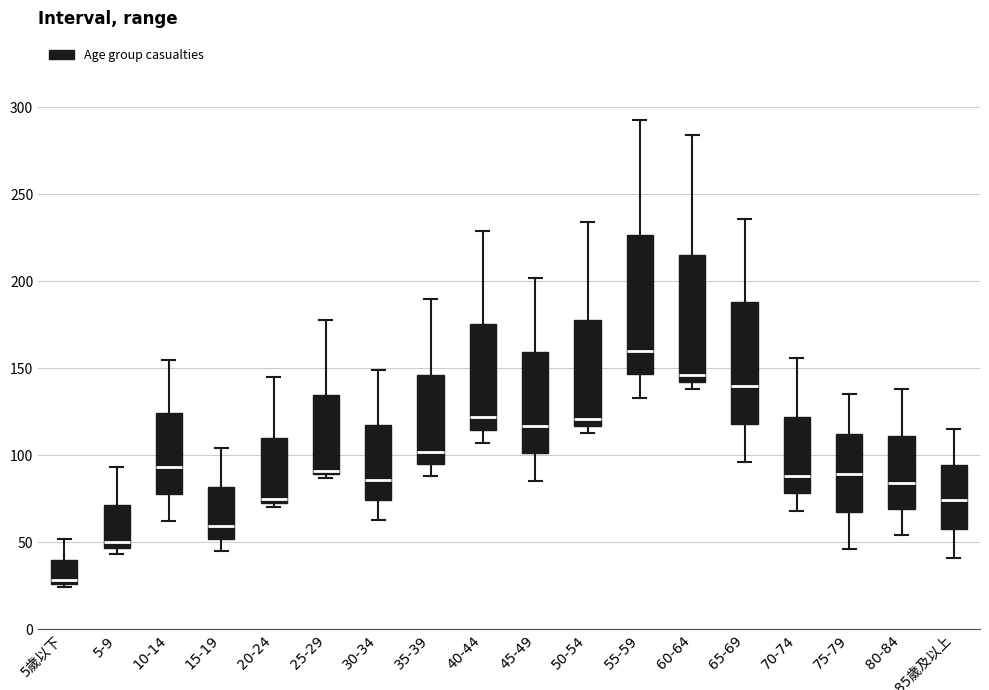

Which box is the tallest, from its lower edge to its upper edge?

55-59